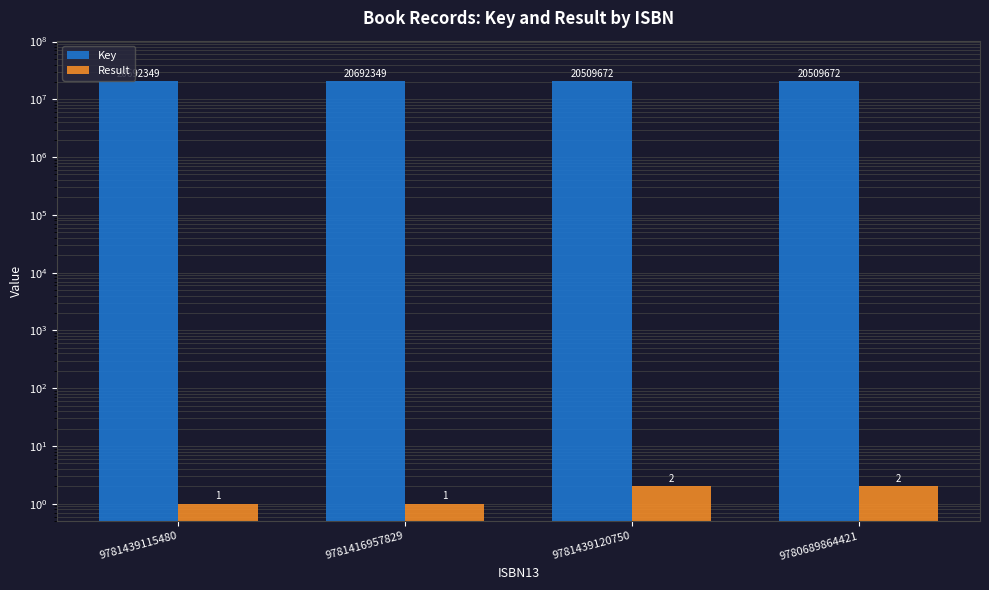

Reading left to right, extract all data points from this chart.

Key: 20692349	20692349	20509672	20509672
Result: 1	1	2	2